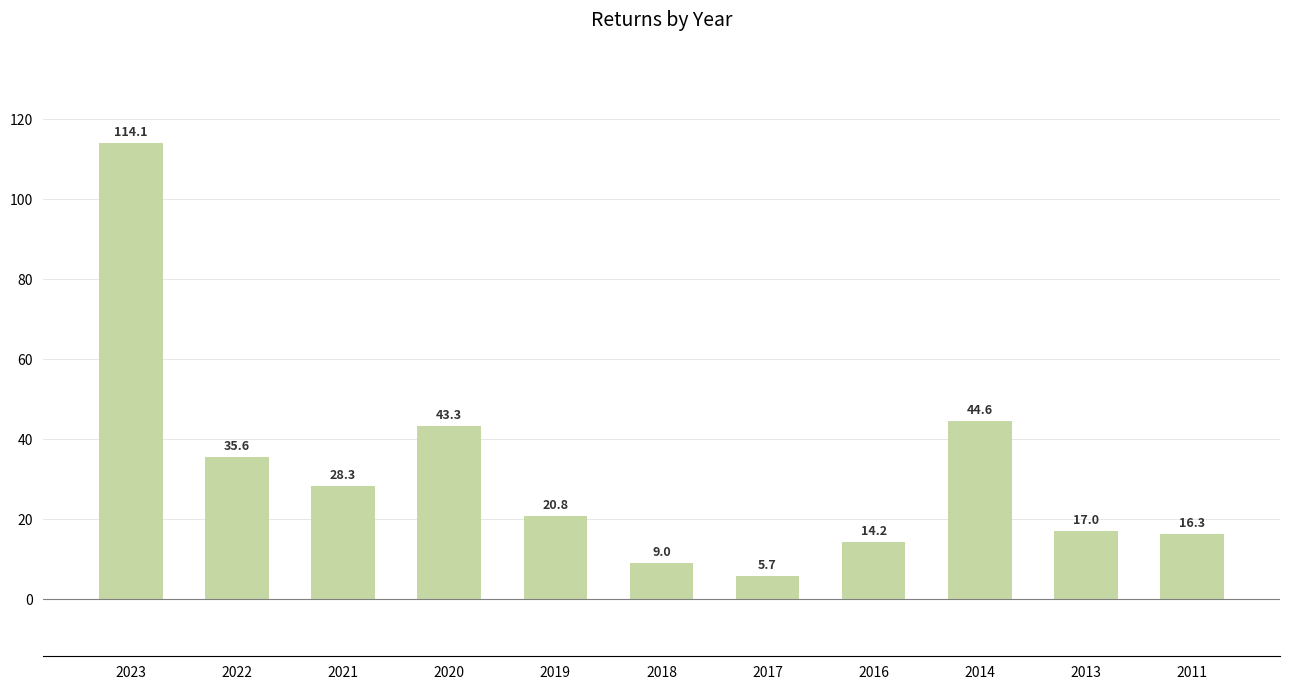

List the labels in order of value, smallest first.

2017, 2018, 2016, 2011, 2013, 2019, 2021, 2022, 2020, 2014, 2023